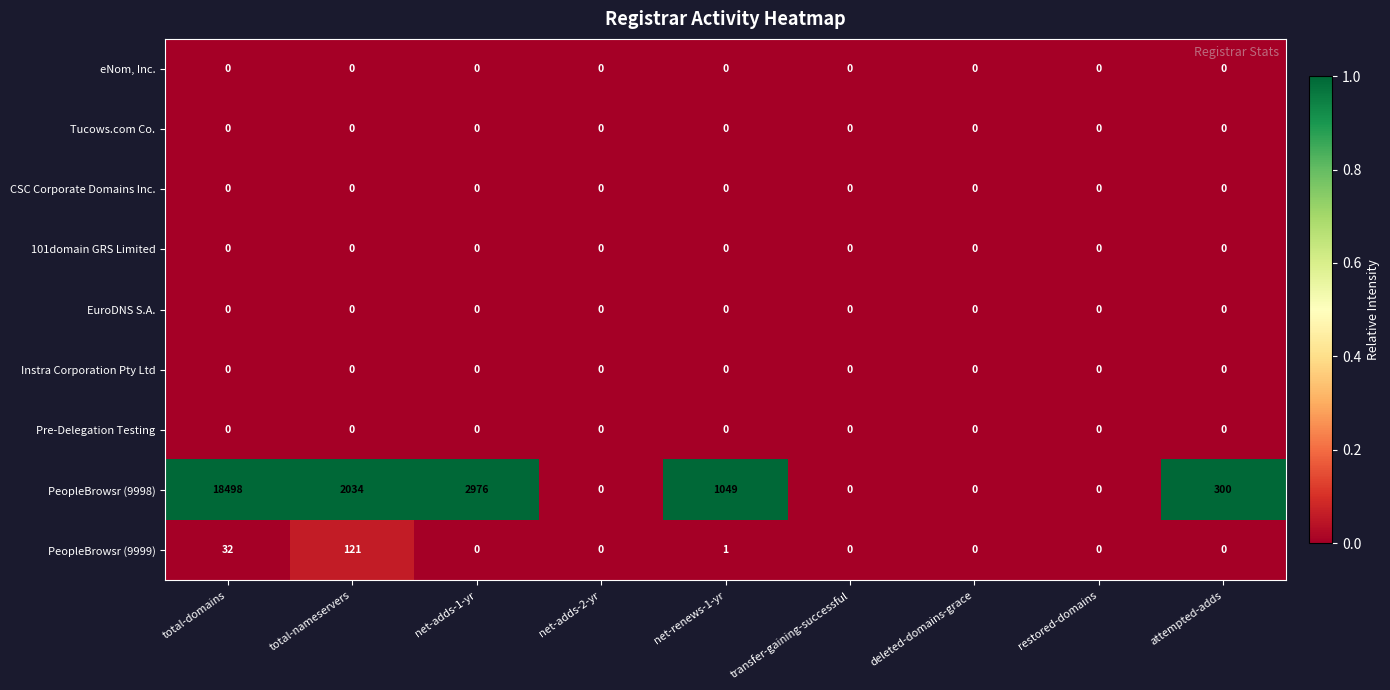

The value of Instra Corporation Pty Ltd at attempted-adds is 0. True or false?

True